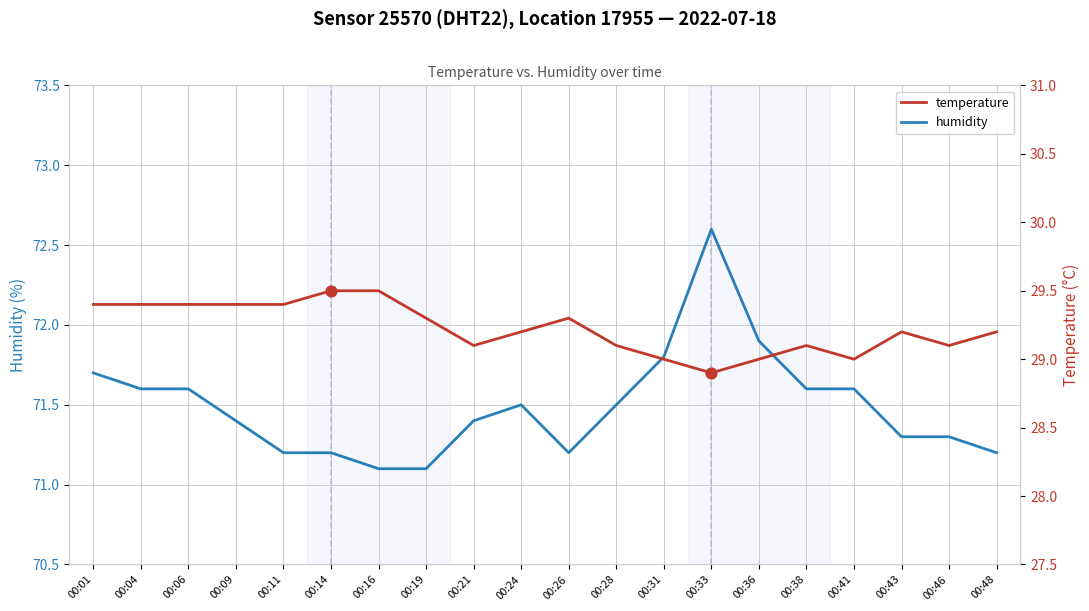

Which series has the largest Y range (max minus min)?

humidity